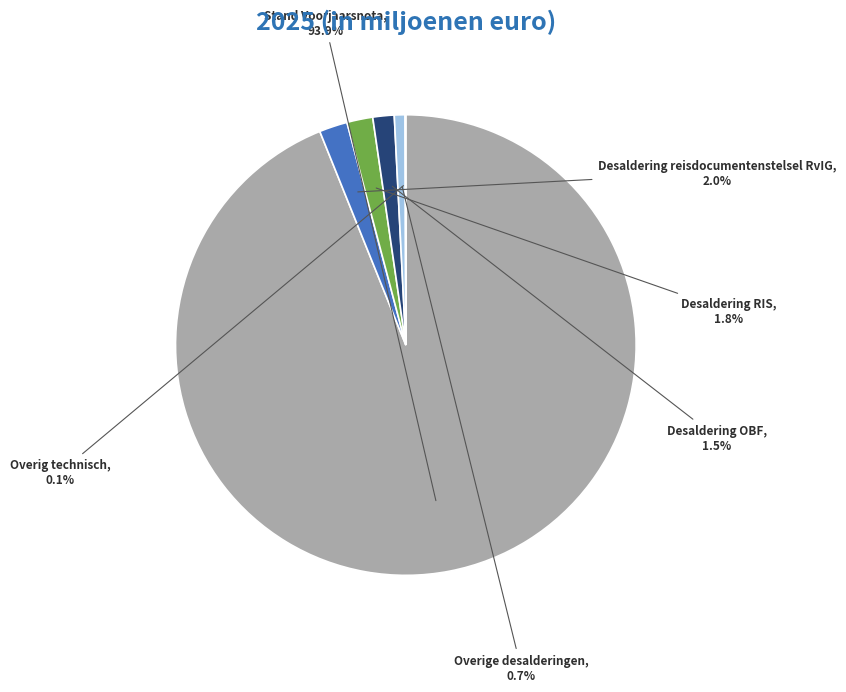

To the nearest percent, what is the average slice percentage?

17%